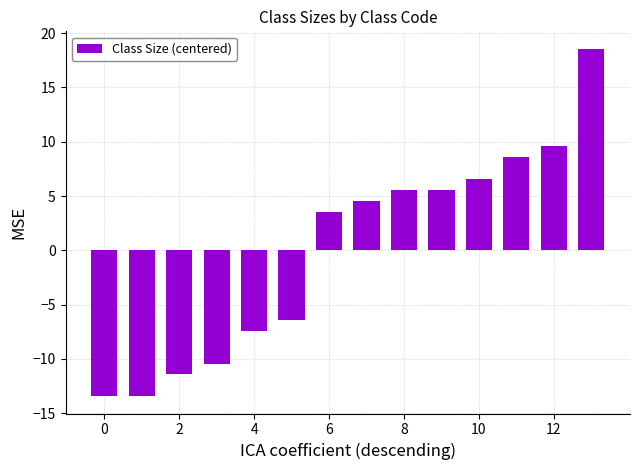

What is the value of the 4th bar from the left?

-10.4